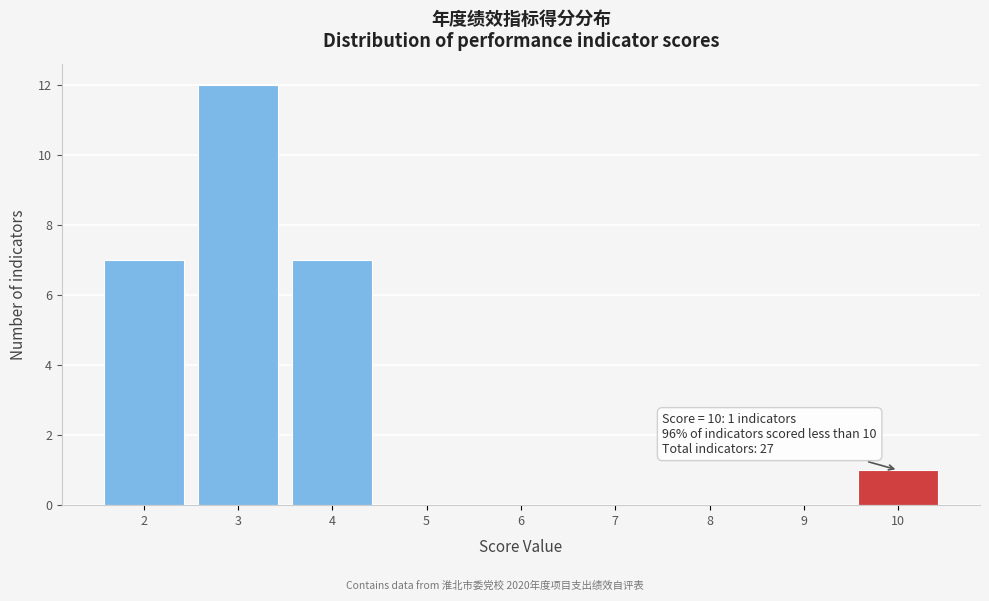

Which range on the x-axis has the tallest bar?

2.5 to 3.5